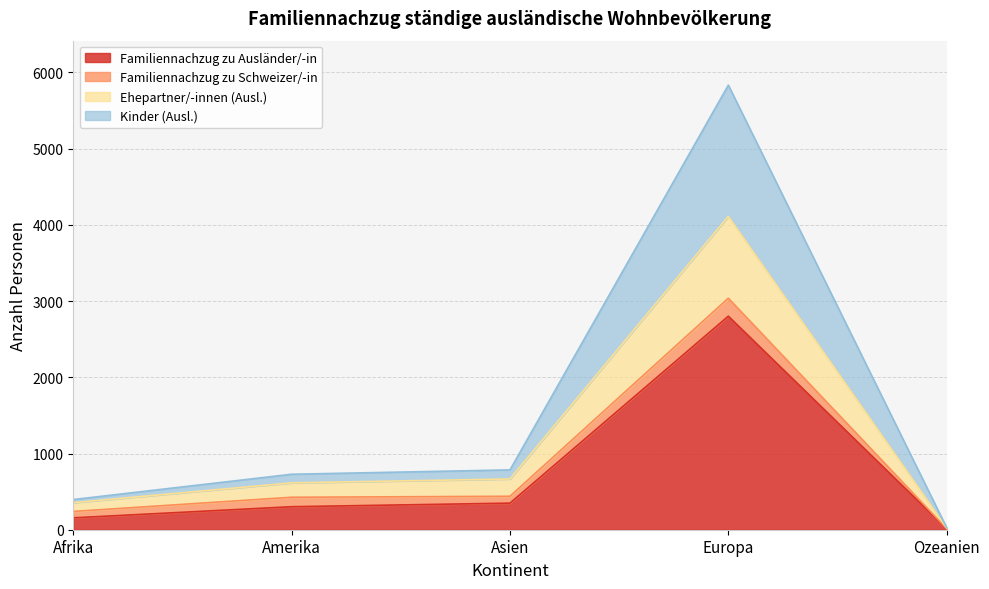

What is the sum of the Familiennachzug zu Ausländer/-in values at Ozeanien and Afrika?

168